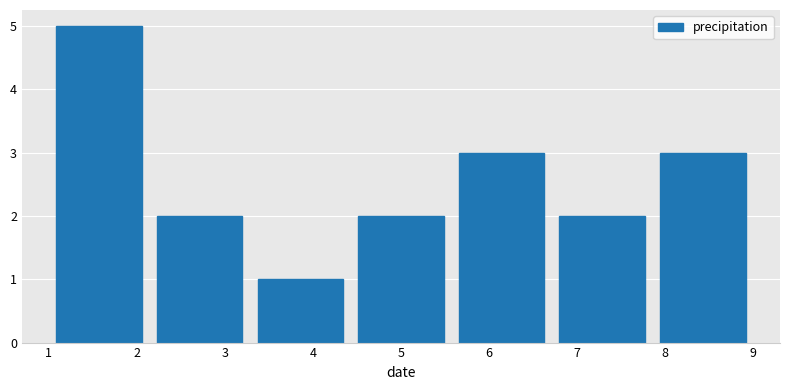

Reading left to right, list every bar in this chart as the range it spans on the x-axis followed by its height. Neither the bar edges nor the heights are printed on the chart, so give them approximately, as read against the axes.

1.0 to 2.1: 5
2.1 to 3.3: 2
3.3 to 4.4: 1
4.4 to 5.6: 2
5.6 to 6.7: 3
6.7 to 7.9: 2
7.9 to 9.0: 3